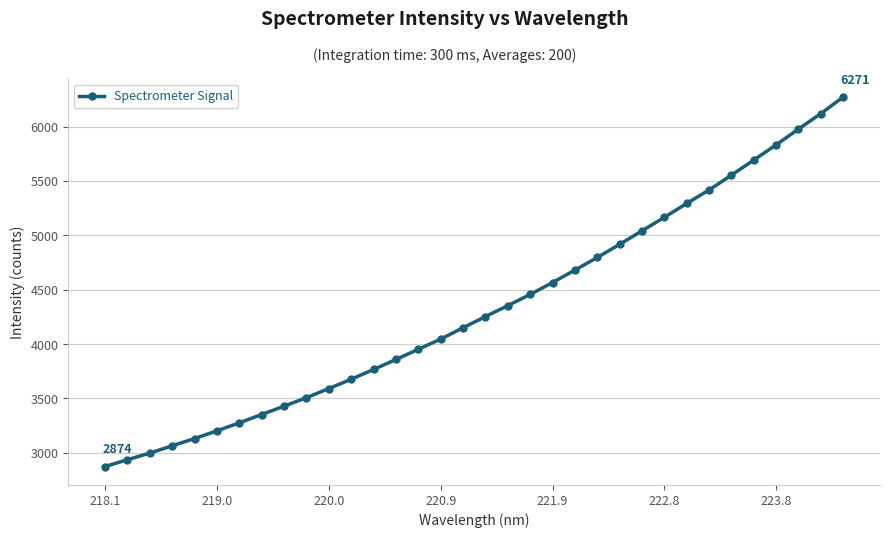

What is the difference between the maximum and minimum values?

3397.7